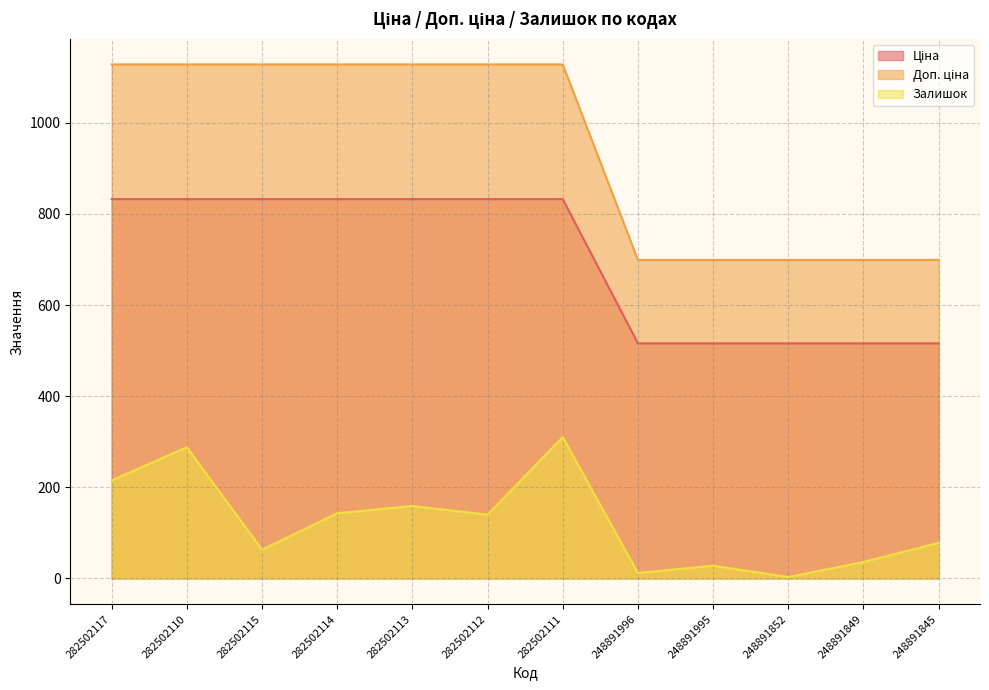

Which label corresponds to the largest value in the chart?

282502117